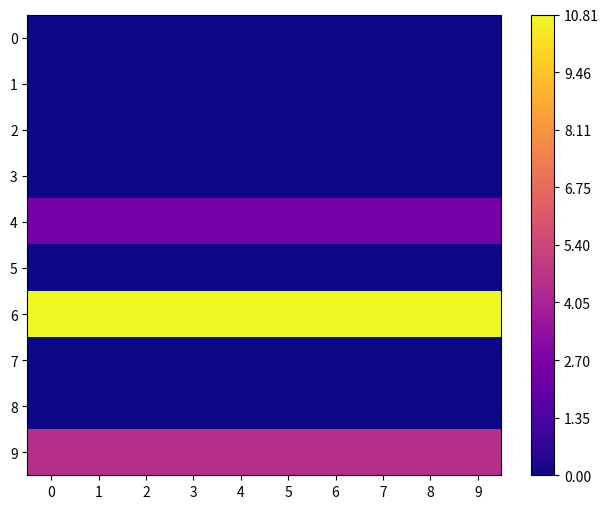

What is the spread (max minus min) of values at 7?

10.8